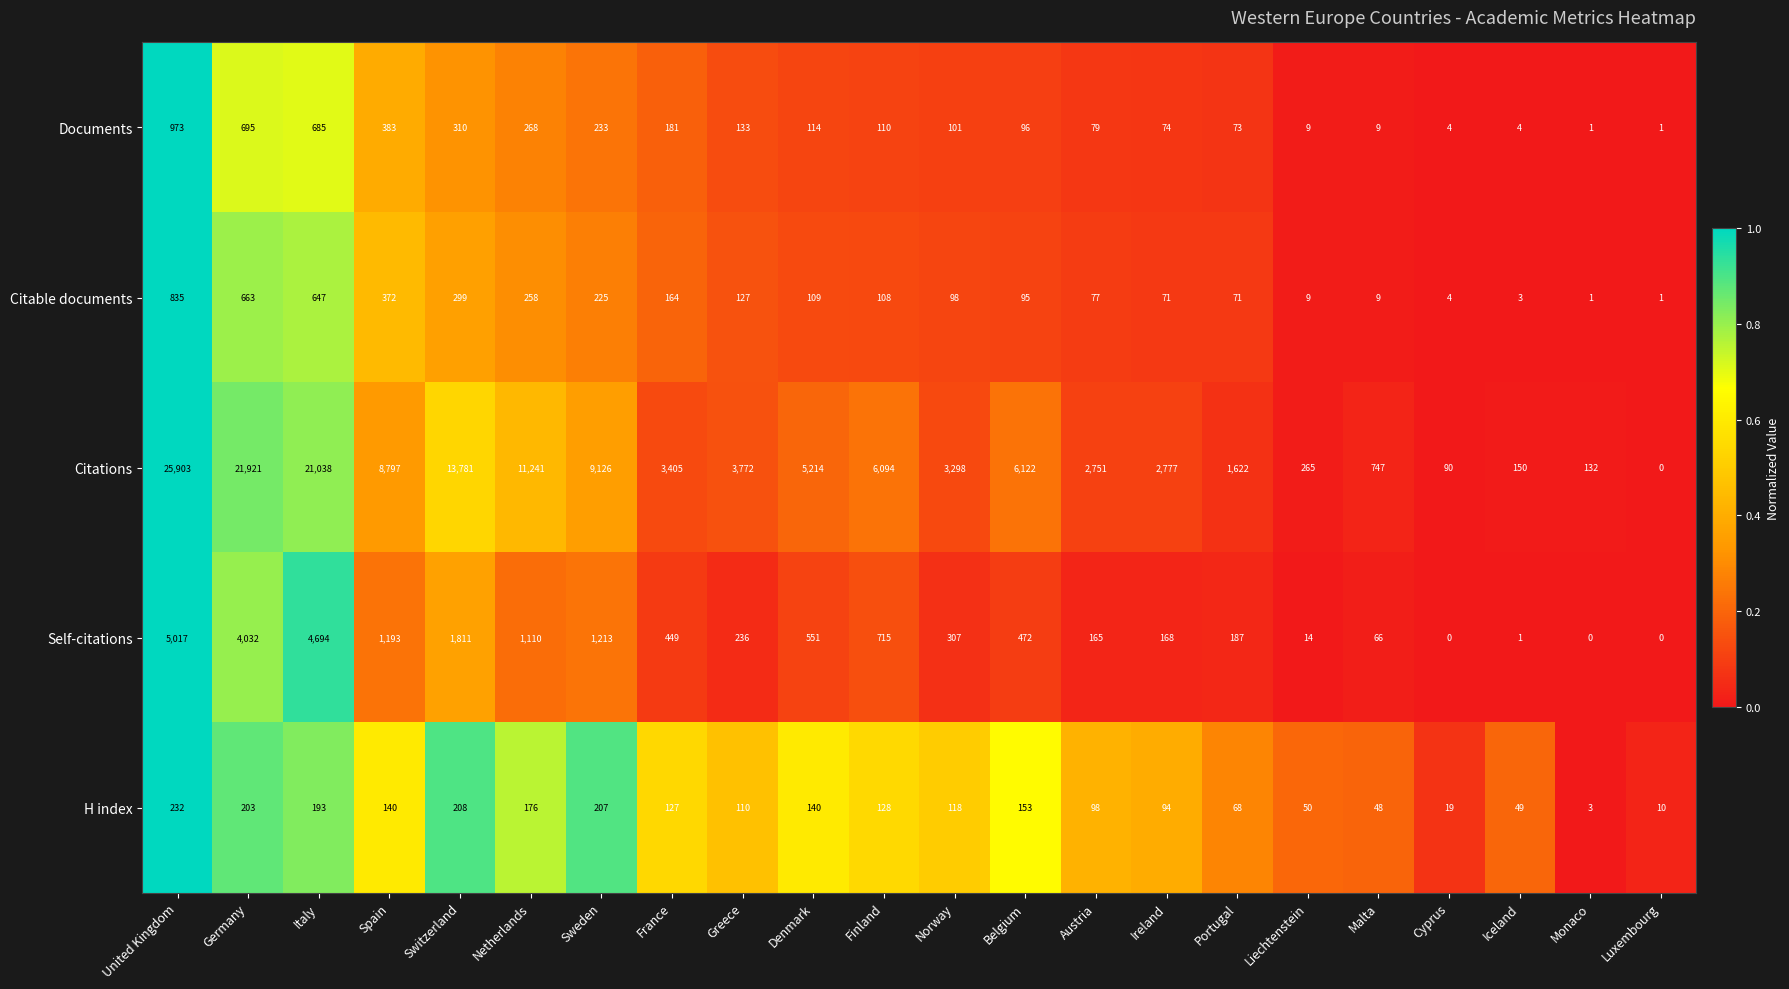

How many series are shown in this chart?

5